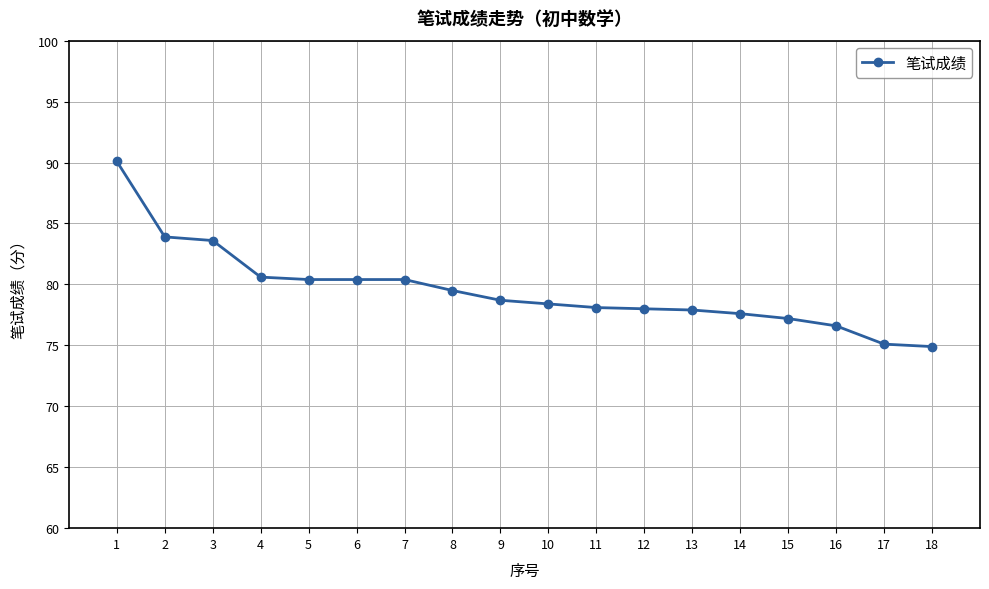

Does the chart have visible grid lines?

Yes